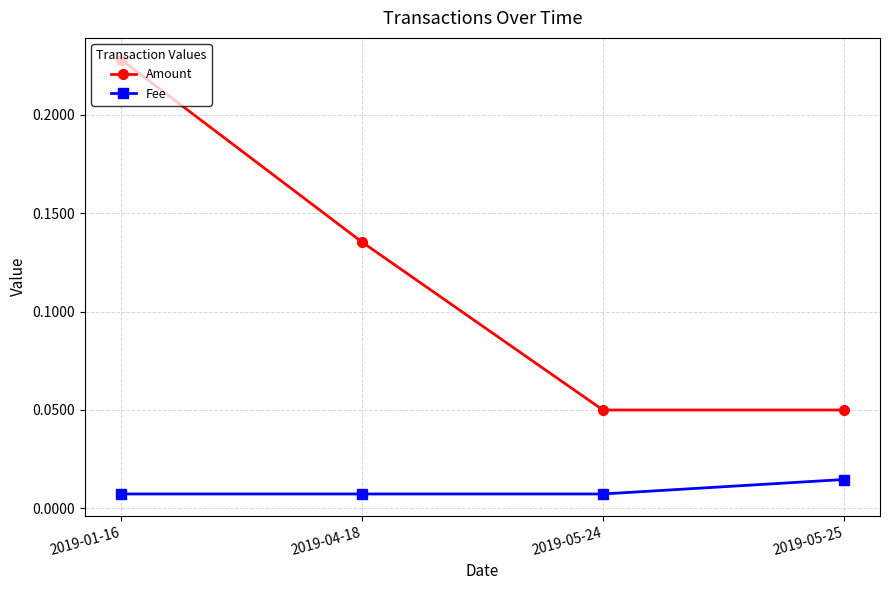

What is the sum of the Amount values at 2019-05-25 and 2019-01-16?

0.3